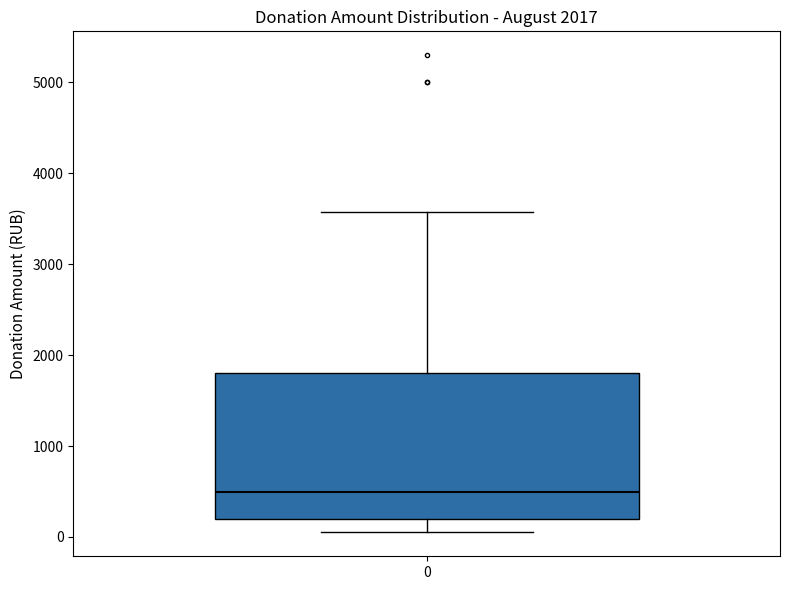

Where is the upper edge of the box at x = 0 on the y-axis? The values are not printed on the chart, so give them approximately, as read against the axis.

1800